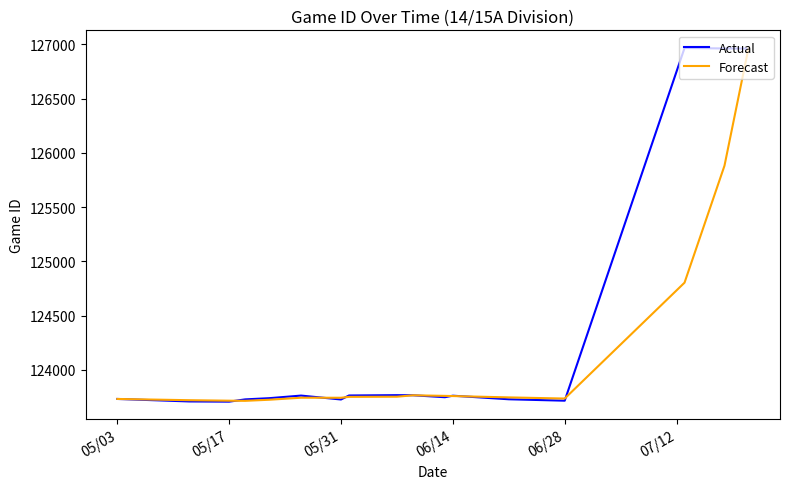

Rank the series by their average value, from highest to lowest.

Actual, Forecast